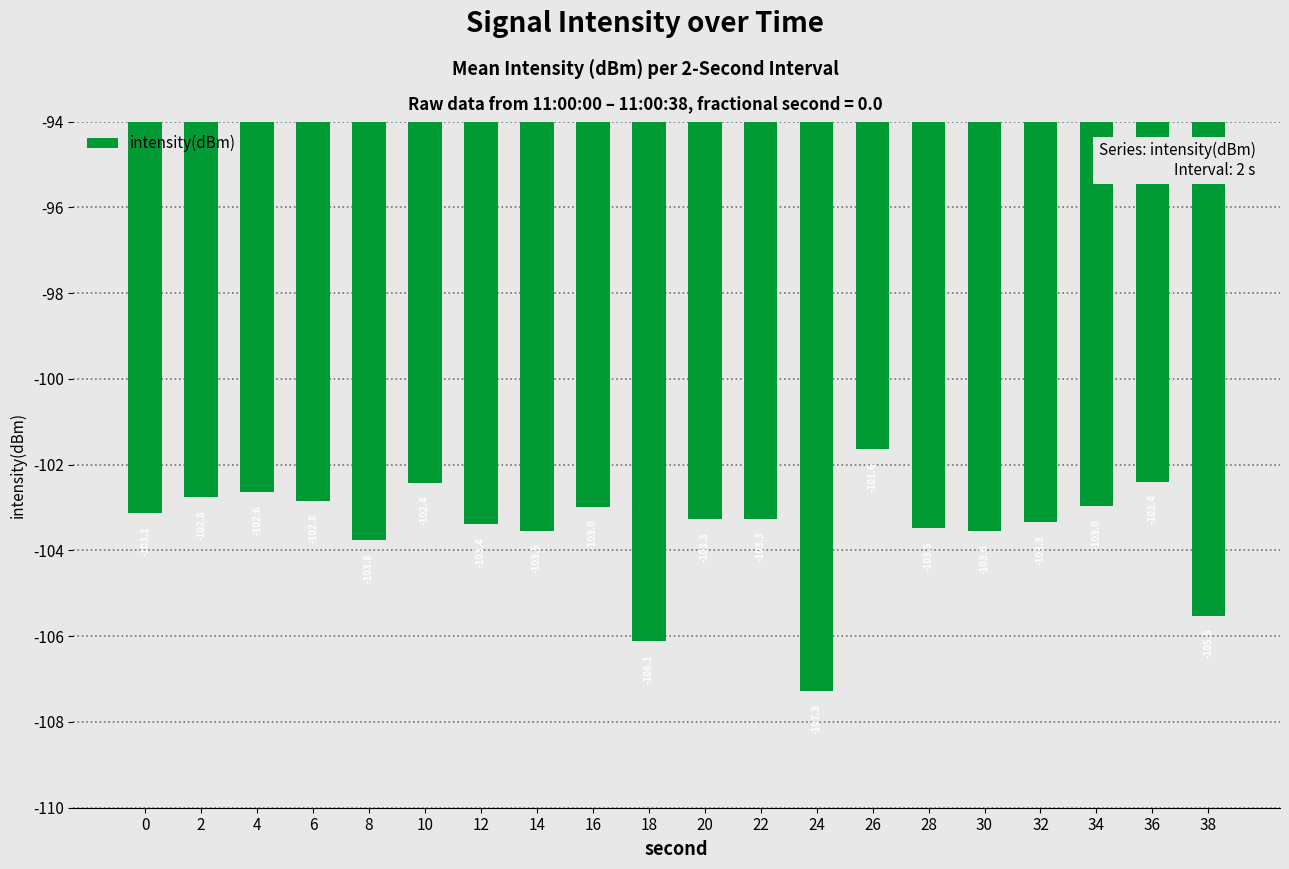

What is the difference between the values at 18 and 14?

2.6